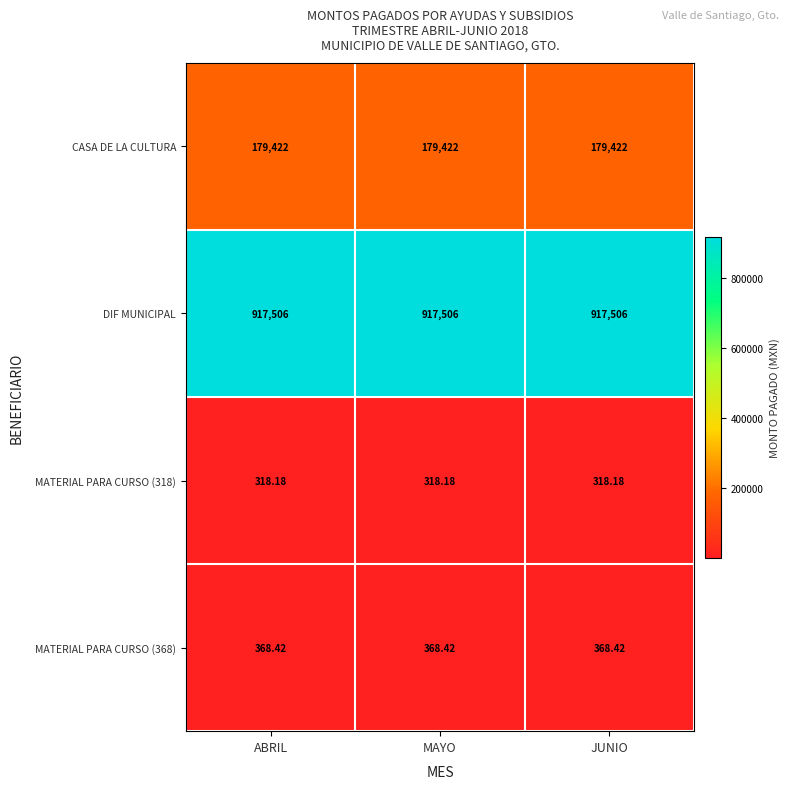

Is the value of DIF MUNICIPAL at JUNIO greater than the value of MATERIAL PARA CURSO (318) at JUNIO?

Yes